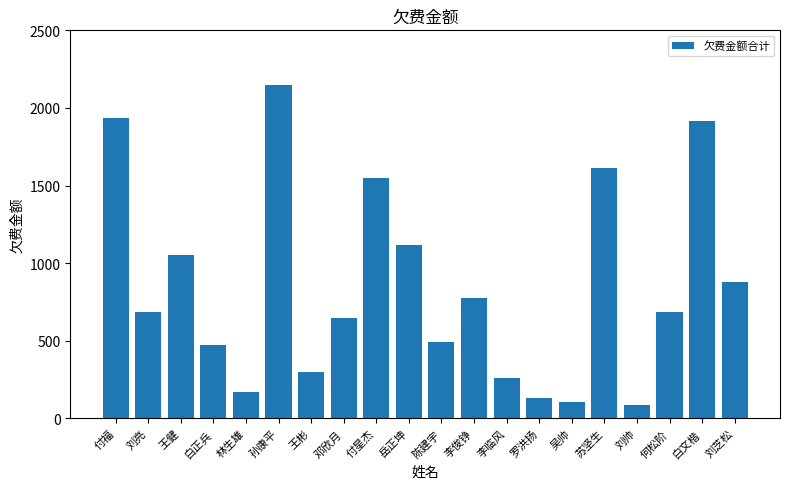

What is the value of the 7th bar from the left?

301.0